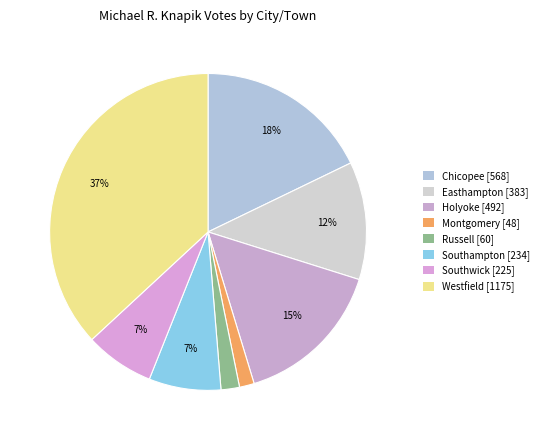

Does Russell account for over 50% of the chart?

No